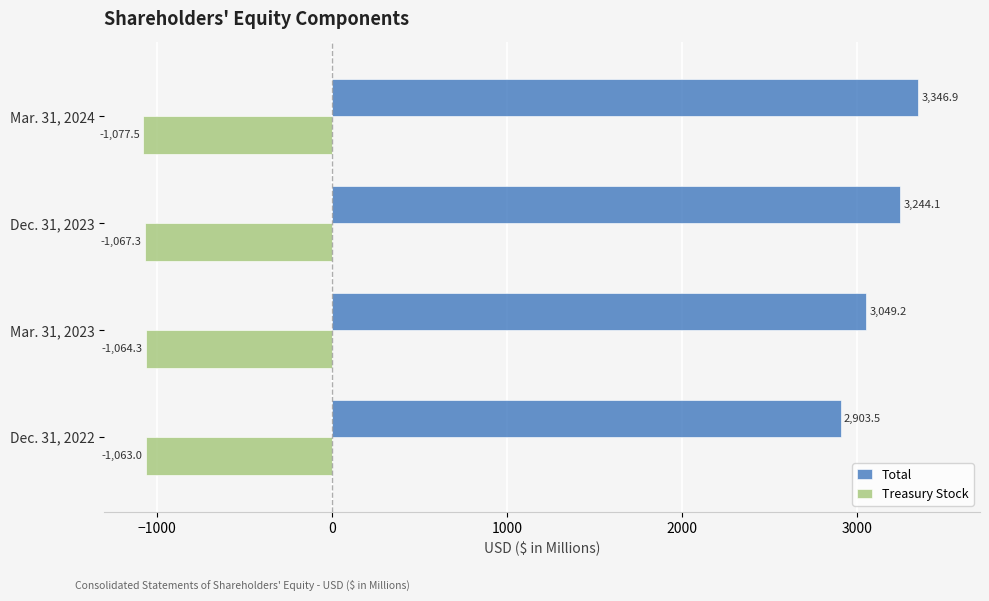

What is the maximum value shown in the chart?

3346.9